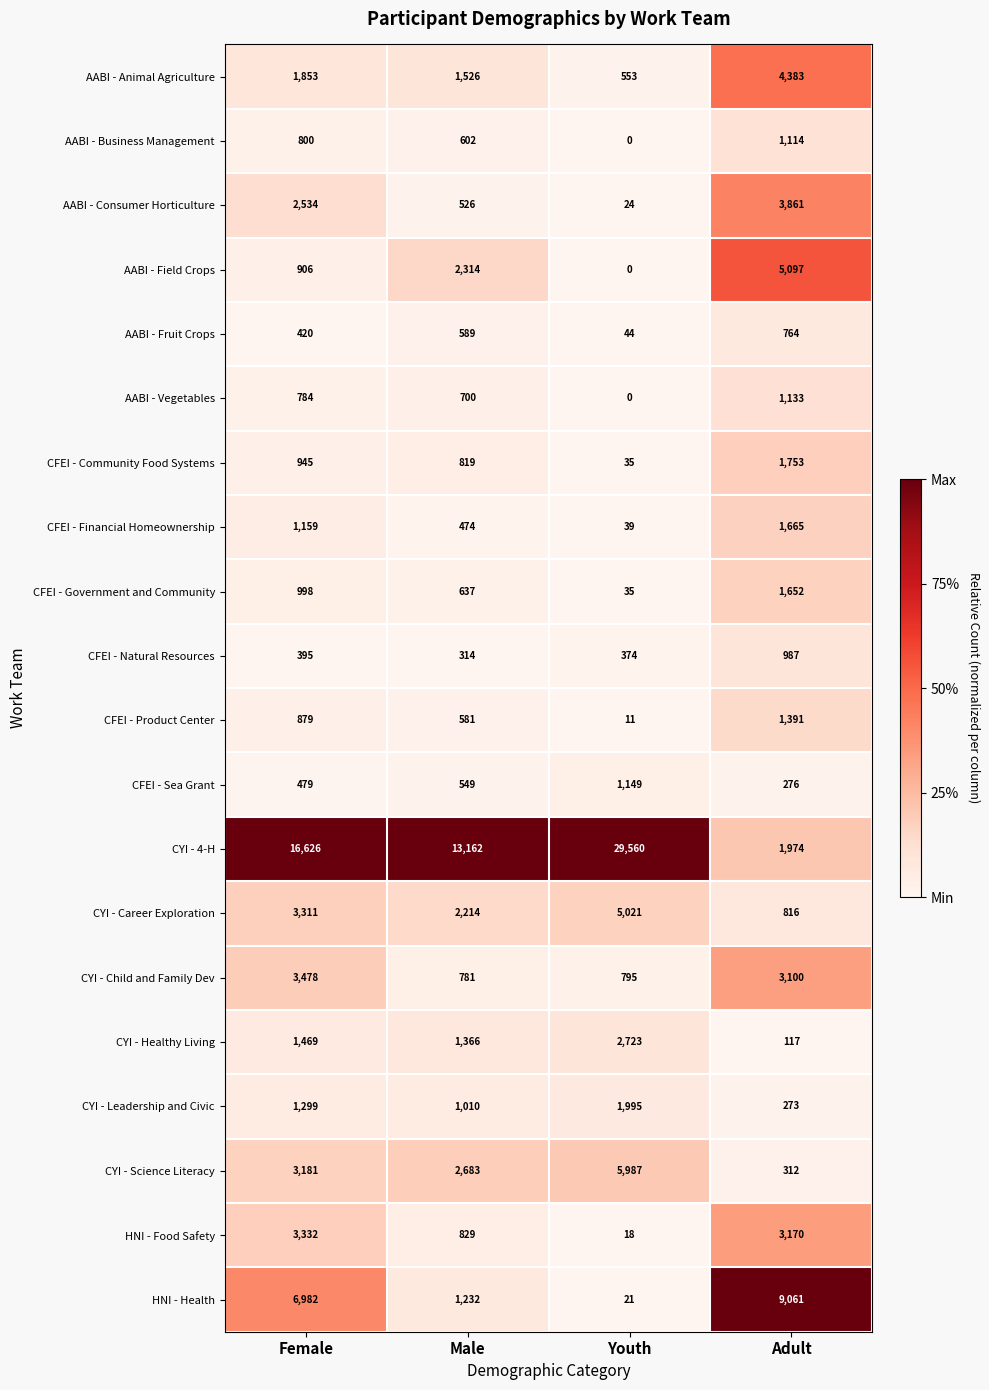

What is the total value across all series at Adult?

42899